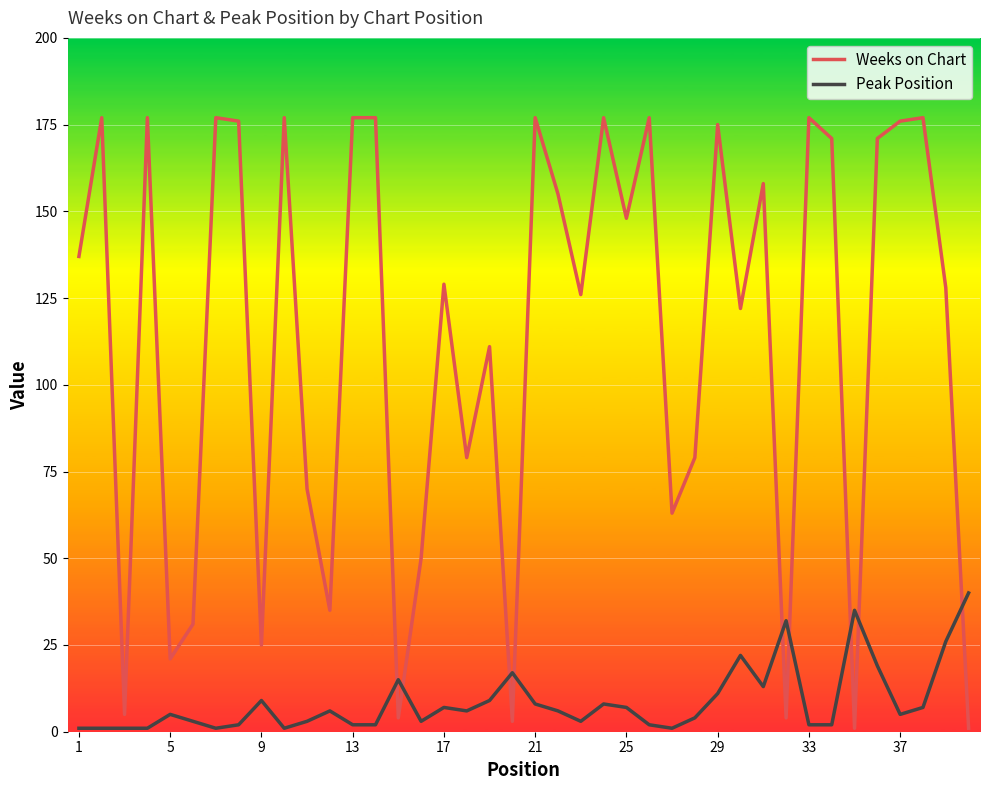

Which series has the largest total across all categories?

Weeks on Chart